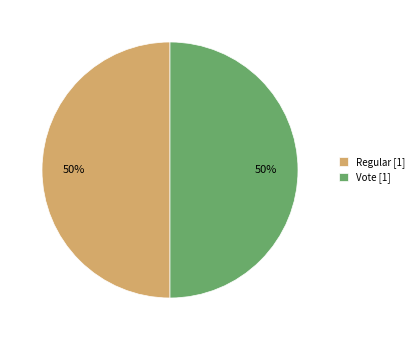

The Regular [1] slice represents 36% of the pie. True or false?

False